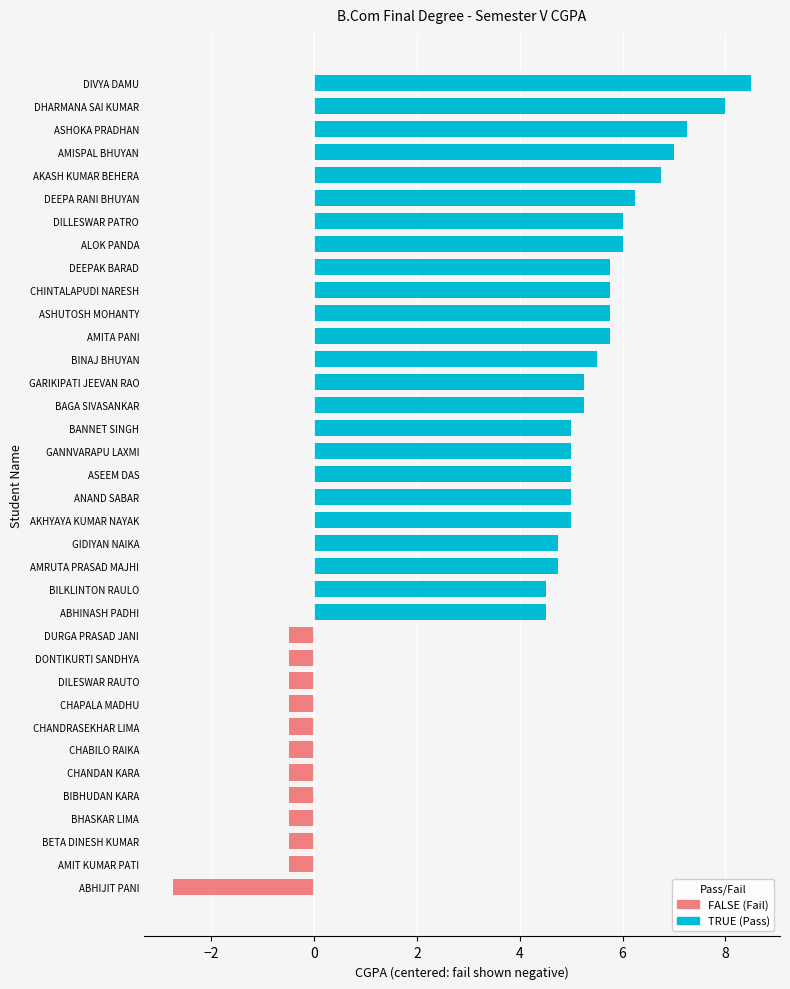

What is the maximum value shown in the chart?

8.5